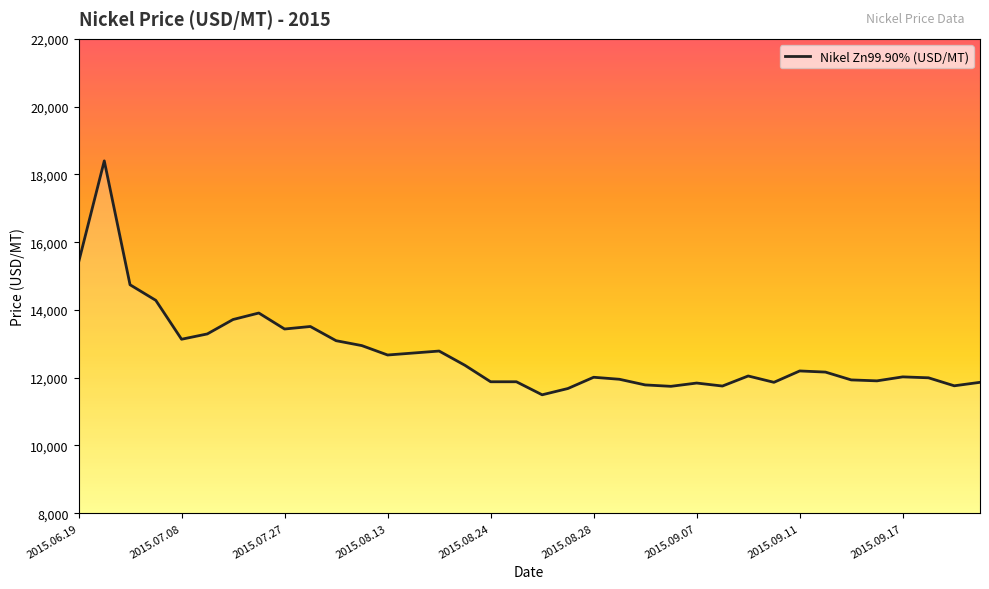

What is the difference between the maximum and minimum values?

6903.2